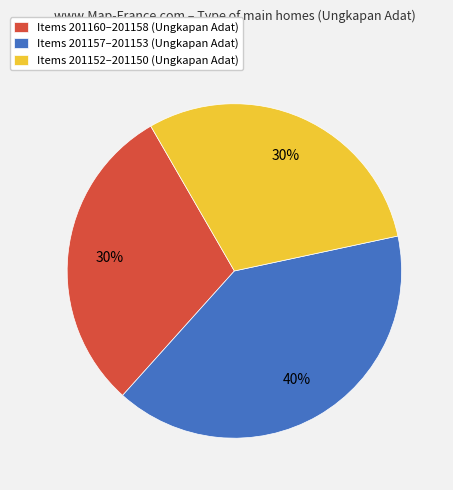

To the nearest percent, what portion does Items 201152–201150 (Ungkapan Adat) represent?

30%